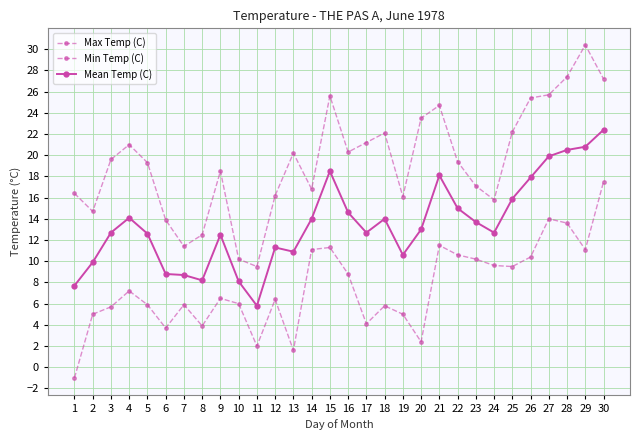

At which label does Min Temp (C) first exceed 6?

4